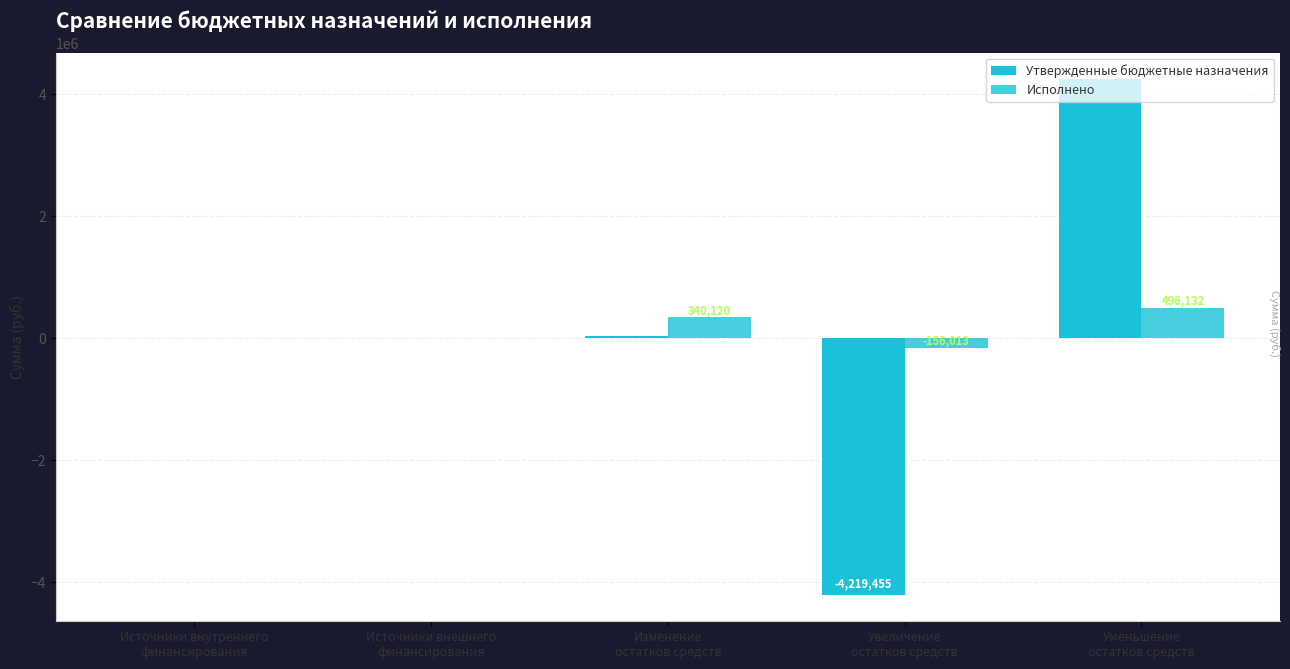

Reading left to right, extract all data points from this chart.

Утвержденные бюджетные назначения: 0.0	0.0	40000.0	-4219455.0	4259455.0
Исполнено: 0.0	0.0	340119.7	-156012.8	496132.5